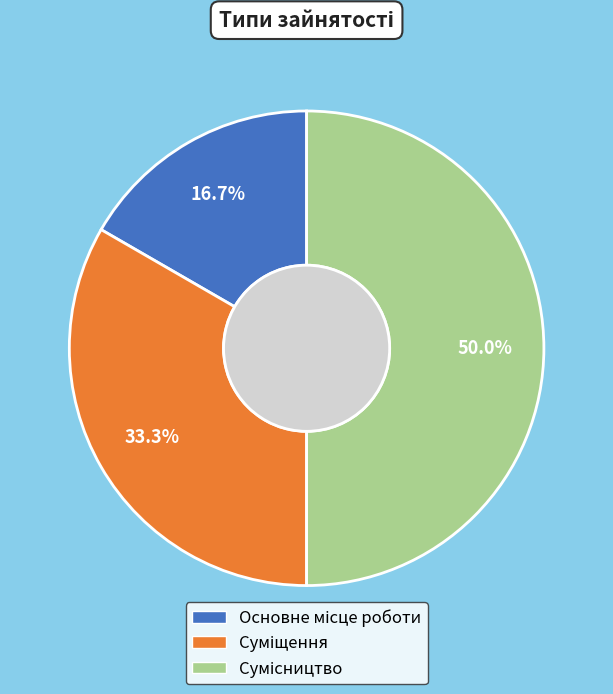

How many slices are in this pie chart?

3